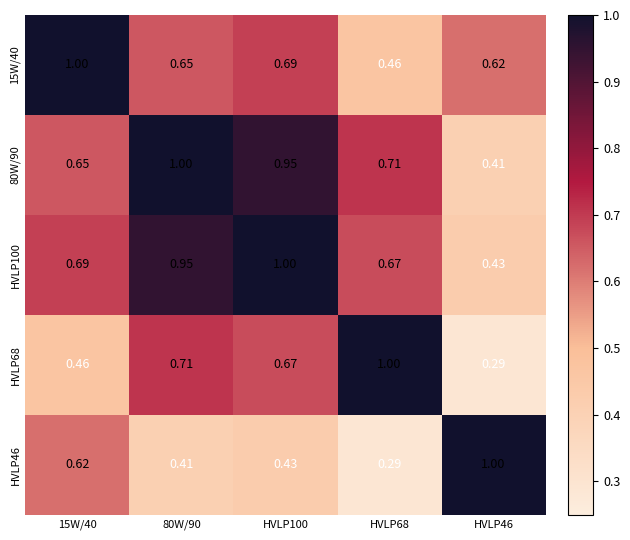

Is the value of 80W/90 at 15W/40 greater than the value of HVLP100 at 80W/90?

No